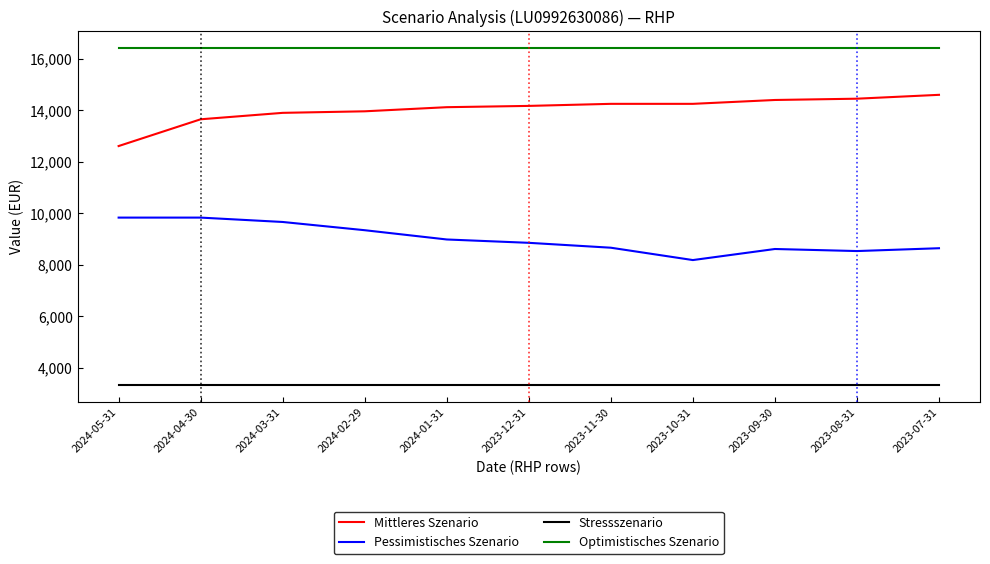

What is the sum of the Stressszenario values at 2024-01-31 and 2023-11-30?

6660